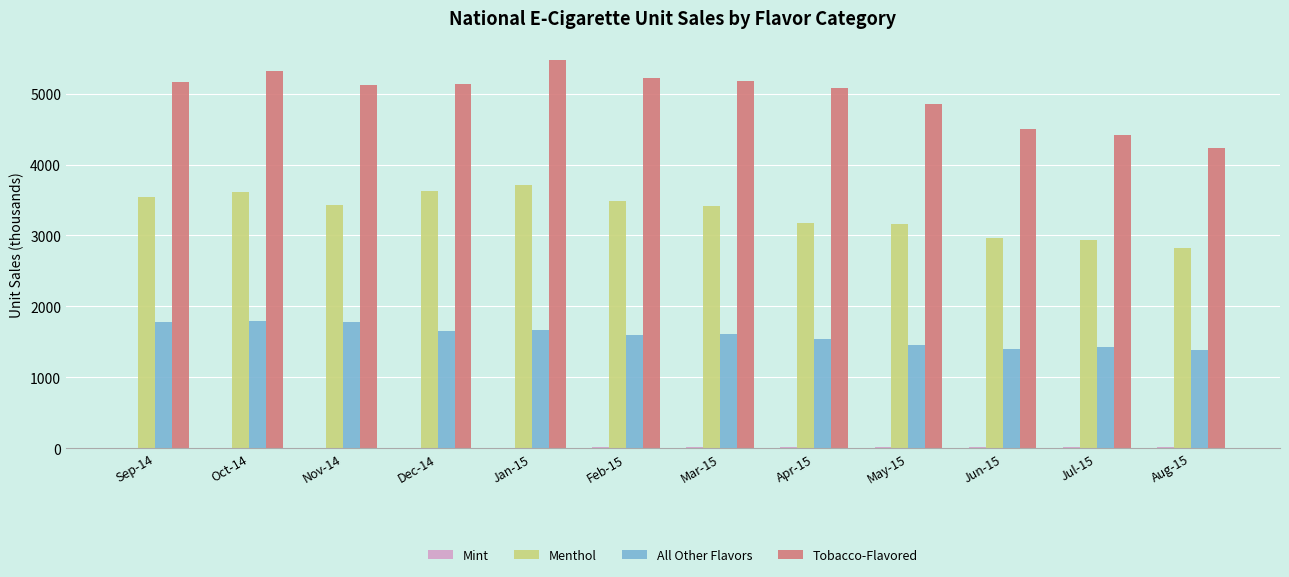

What is the average value of the Menthol series?

3323.3